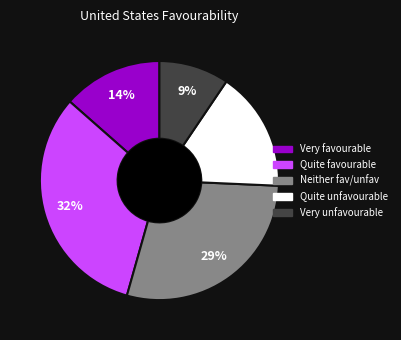

To the nearest percent, what is the difference between the largest and smallest slice percentages?

23%